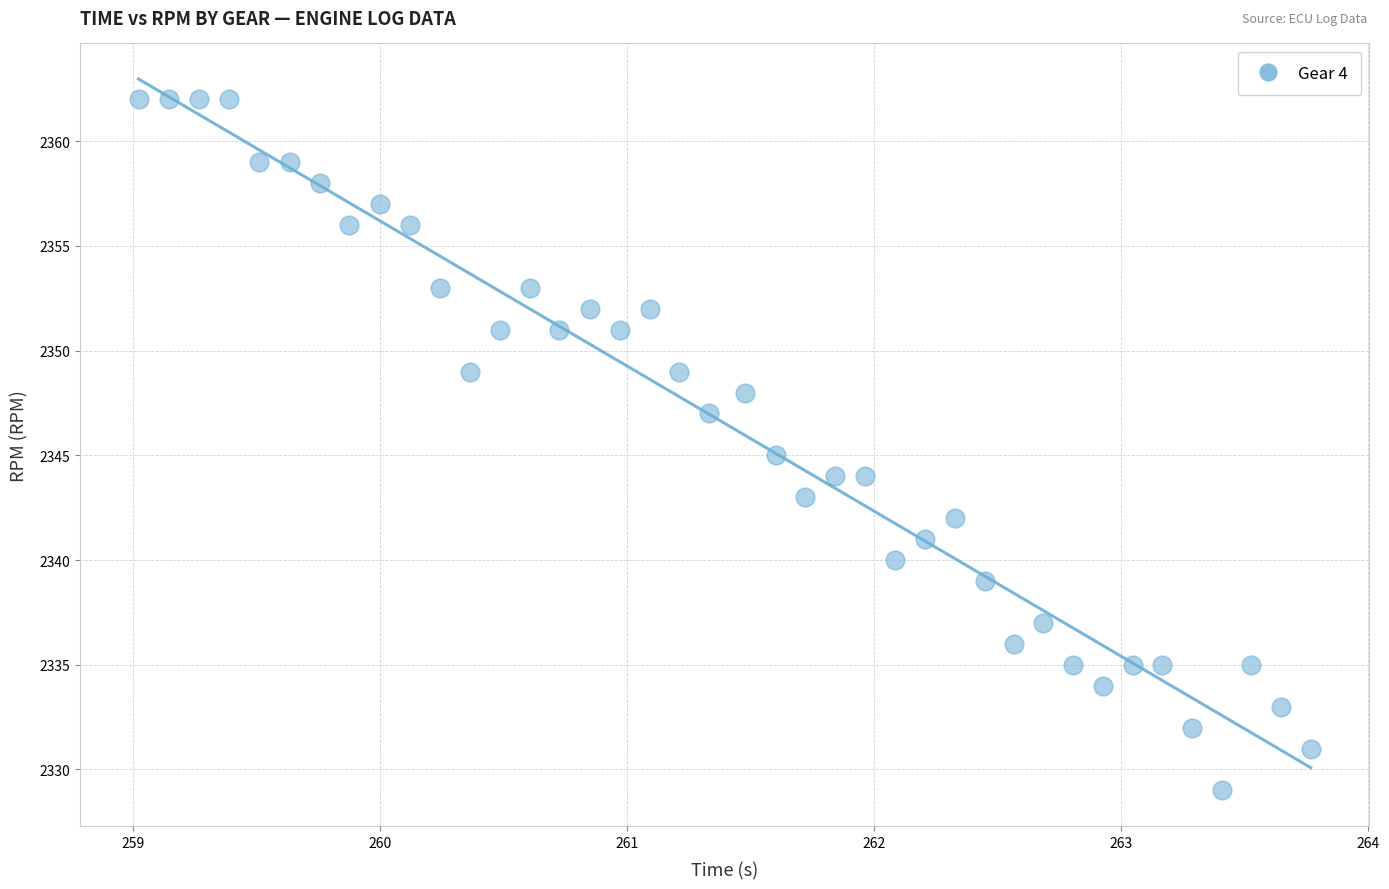

What is the range of Y values (max minus min)?

33